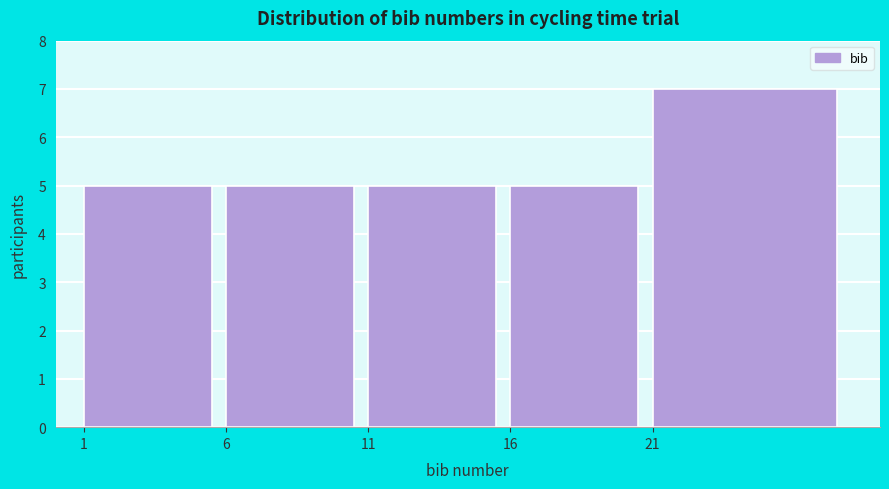

Reading right to left, what are all the values shown in this chart?

7	5	5	5	5